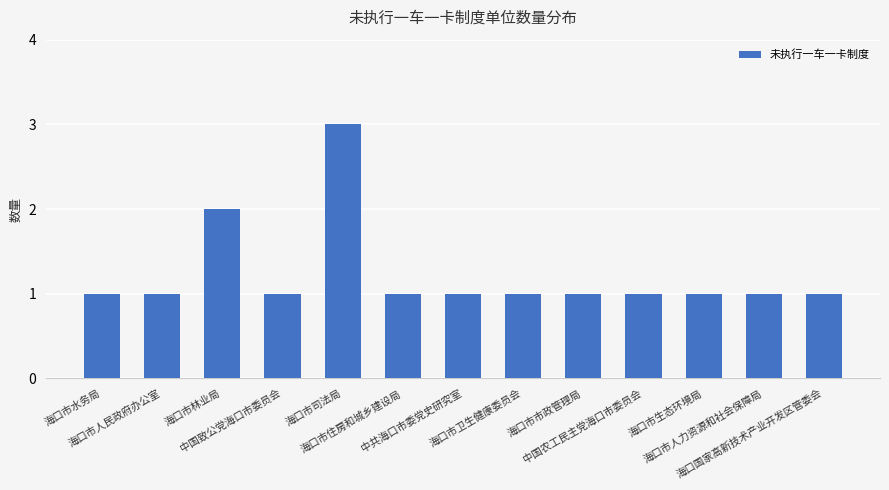

The chart shows a value of 0 at 中国农工民主党海口市委员会. True or false?

False